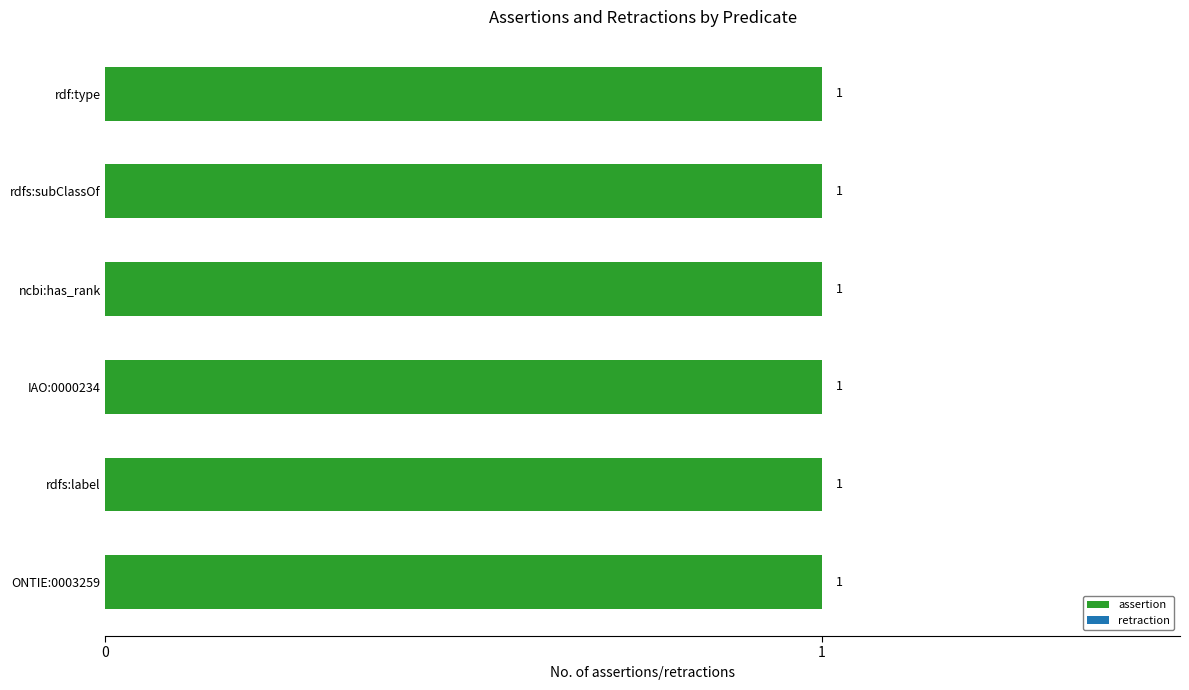

Reading left to right, extract all data points from this chart.

assertion: ONTIE:0003259=1	rdfs:label=1	IAO:0000234=1	ncbi:has_rank=1	rdfs:subClassOf=1	rdf:type=1
retraction: ONTIE:0003259=0	rdfs:label=0	IAO:0000234=0	ncbi:has_rank=0	rdfs:subClassOf=0	rdf:type=0